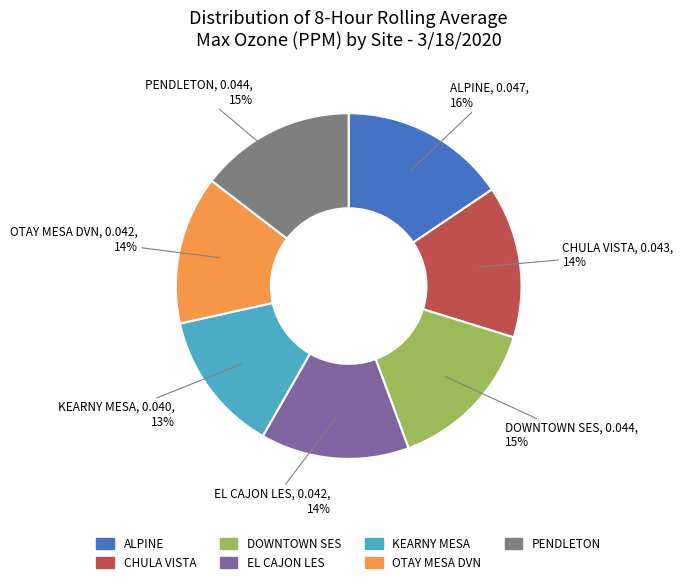

Do KEARNY MESA and OTAY MESA DVN together represent more than half of the pie?

No